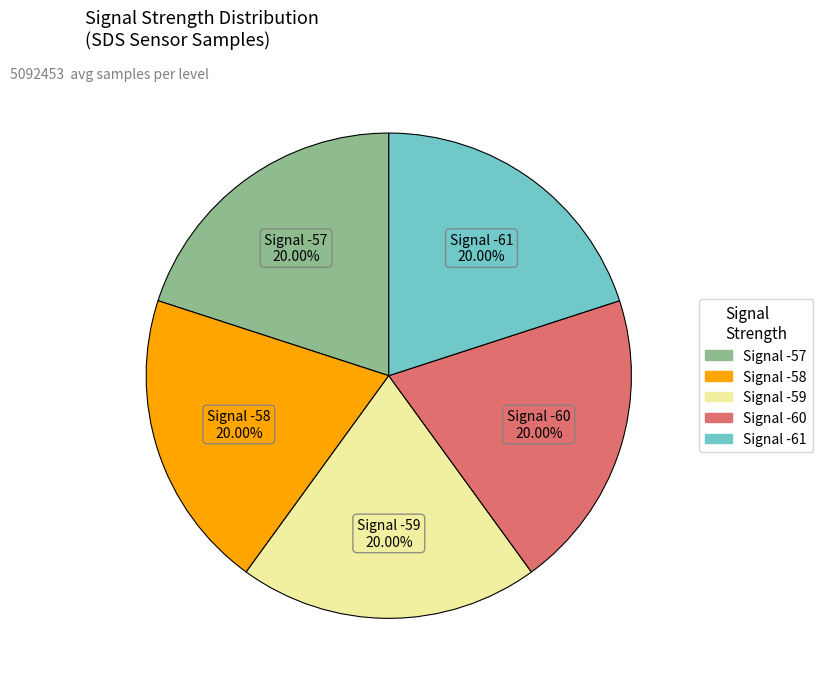

How many slices are in this pie chart?

5